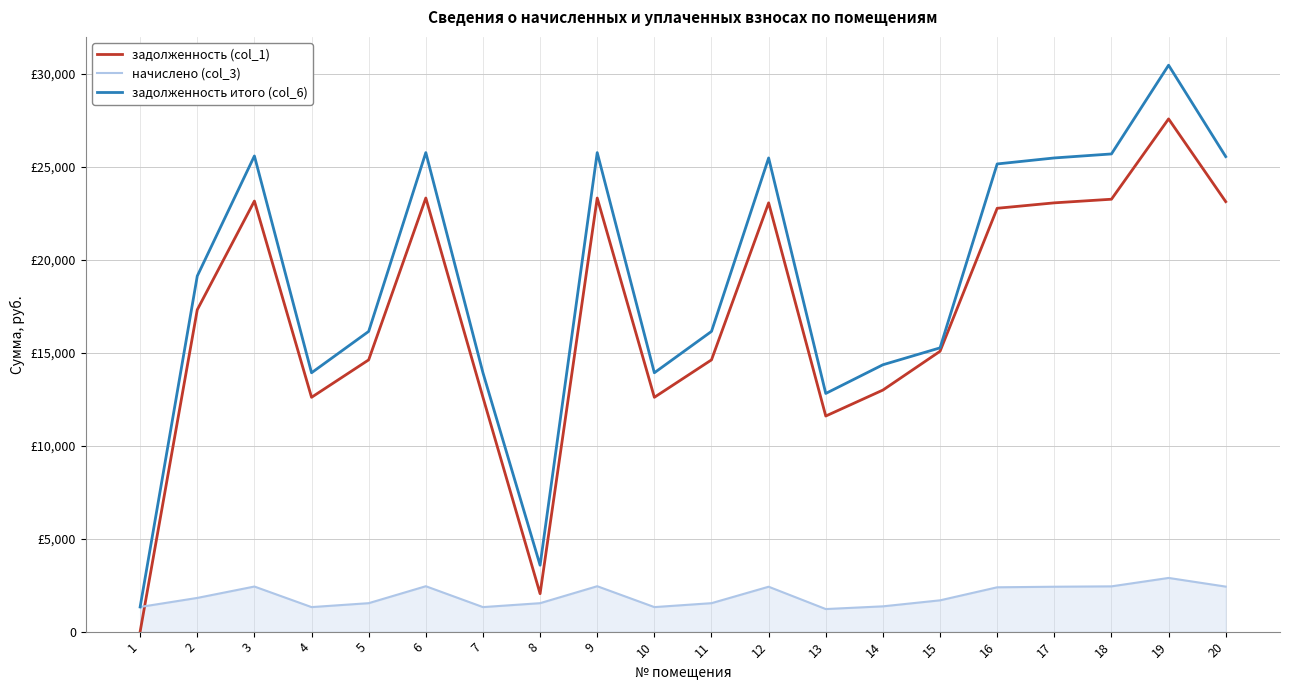

What is the sum of the задолженность итого (col_6) values at 4 and 13?

26735.2